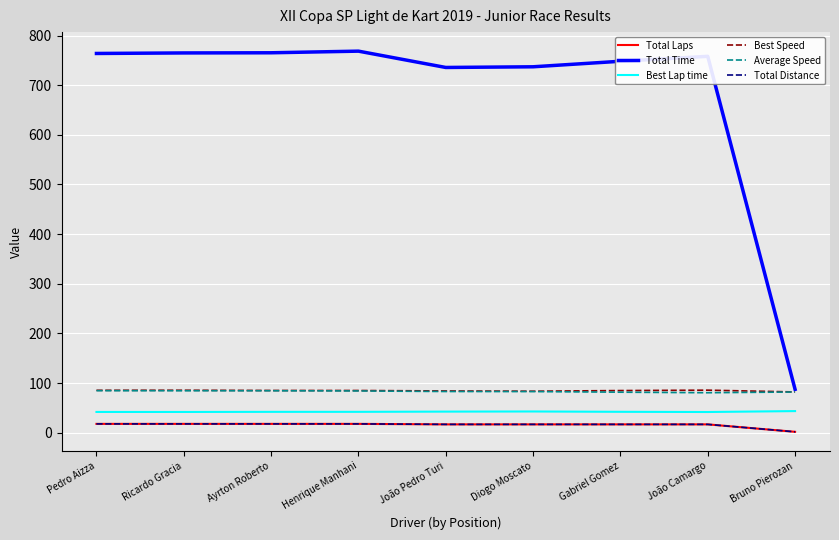

Is this an area chart (filled region under the line)?

No